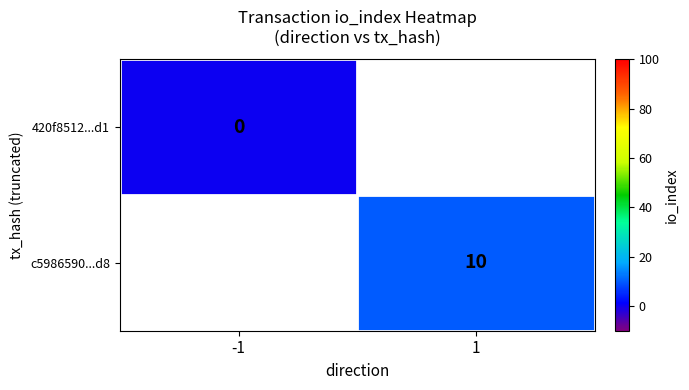

The c5986590...d8 series shows 7 at 1. True or false?

False